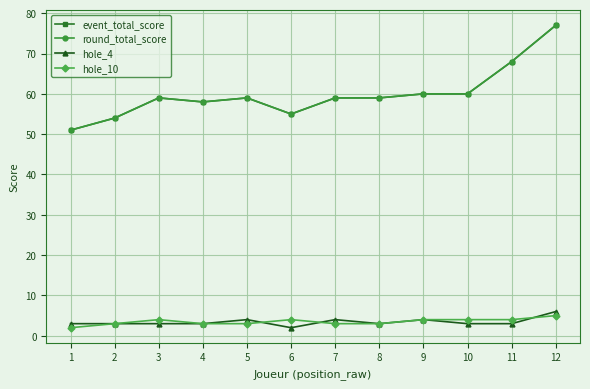

What is the approximate value of round_total_score at 4, to the nearest 10?

60